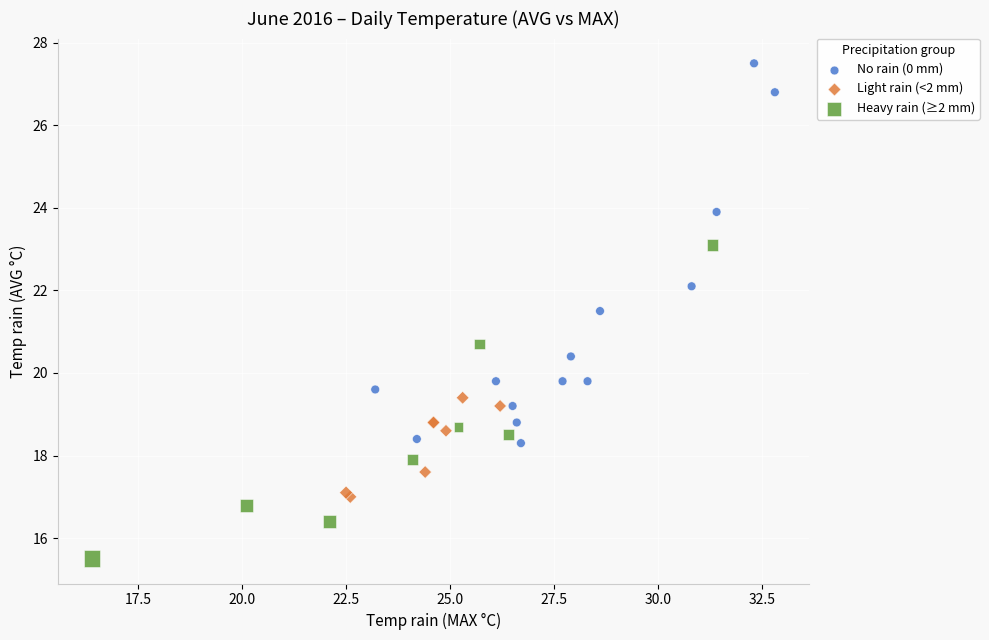

What are all the series names shown in the legend?

No rain (0 mm), Light rain (<2 mm), Heavy rain (≥2 mm)